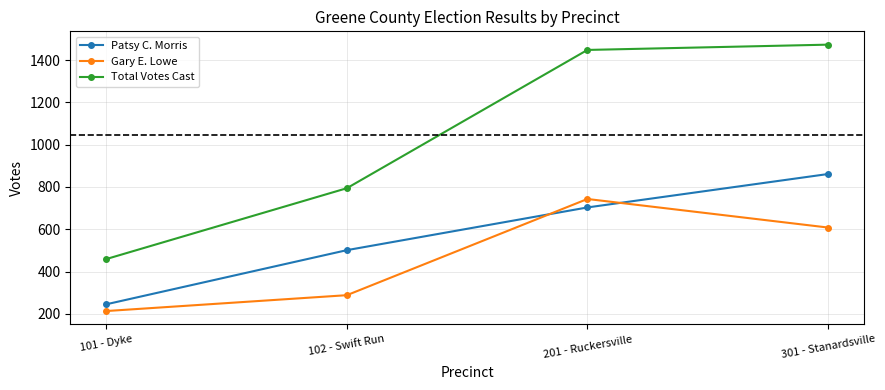

How many lines are shown in the chart?

3